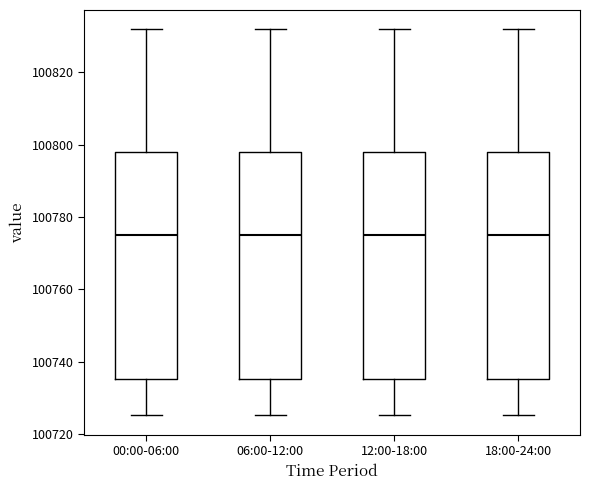

Reading left to right, transcribe this box plot: for each box, give where its median line is, the range the box spans, and where its two whiskers end, as read against the y-axis. The values are not printed on the chart, so give them approximately, as read against the axis.

00:00-06:00: median 100774, box 100736 to 100798, whiskers 100726 to 100832
06:00-12:00: median 100774, box 100736 to 100798, whiskers 100726 to 100832
12:00-18:00: median 100774, box 100736 to 100798, whiskers 100726 to 100832
18:00-24:00: median 100774, box 100736 to 100798, whiskers 100726 to 100832